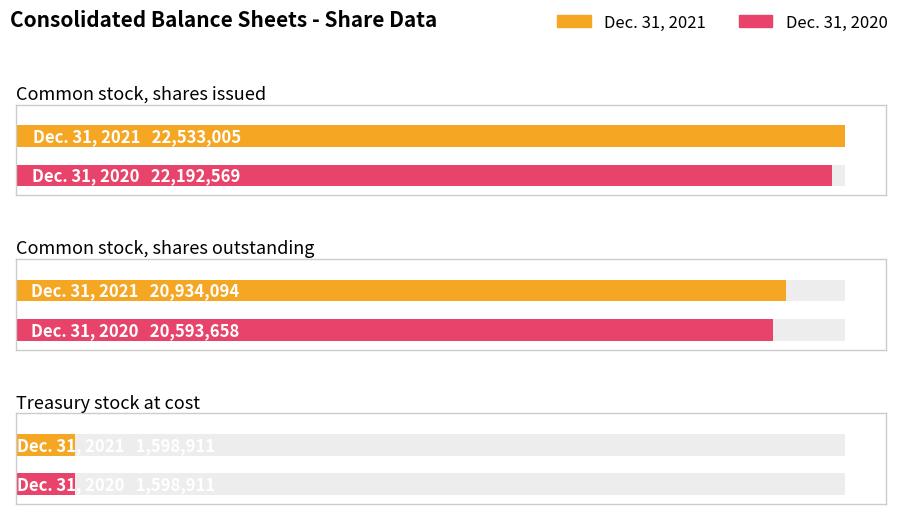

List the labels in order of Dec. 31, 2020 value, smallest first.

Treasury stock at cost, Common stock, shares outstanding, Common stock, shares issued